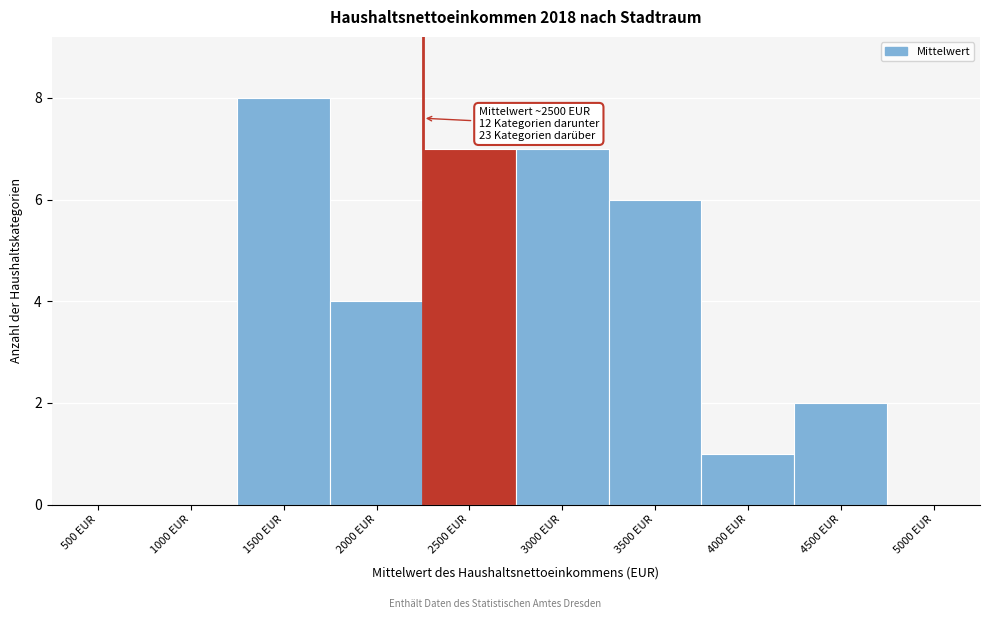

Reading left to right, list all the values displayed in this chart.

500 EUR=0	1000 EUR=0	1500 EUR=8	2000 EUR=4	2500 EUR=7	3000 EUR=7	3500 EUR=6	4000 EUR=1	4500 EUR=2	5000 EUR=0